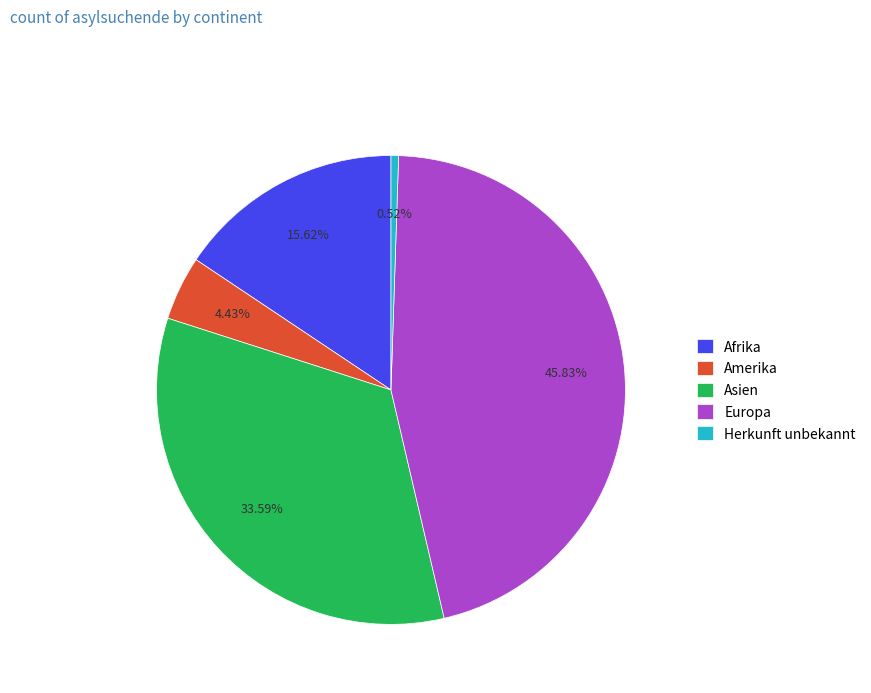

Combined, do Asien and Afrika account for over 50%?

No